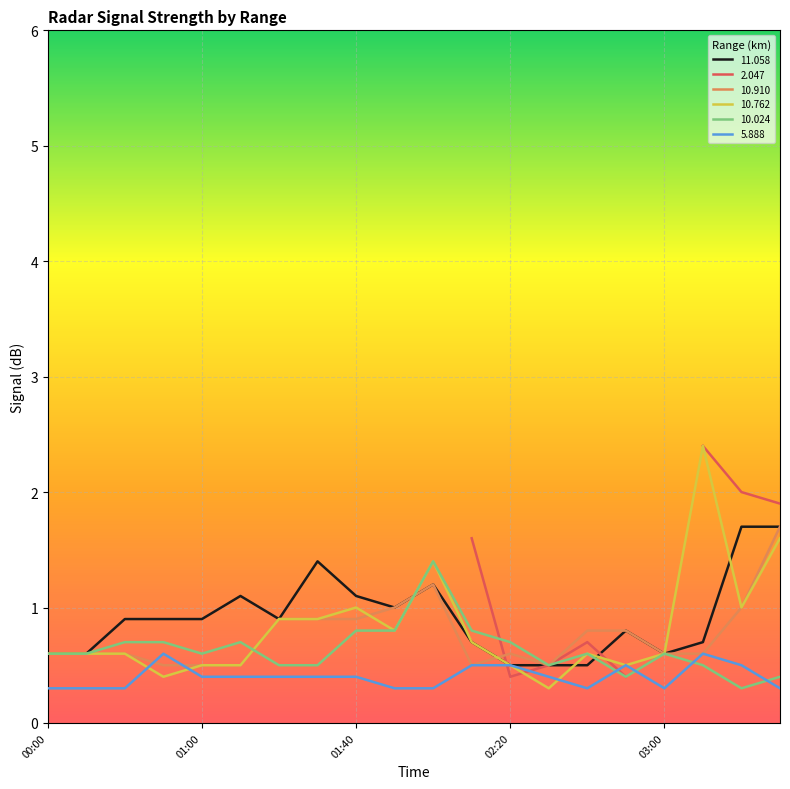

What is the label of the 7th point from the left?

2015/05/28 01:20